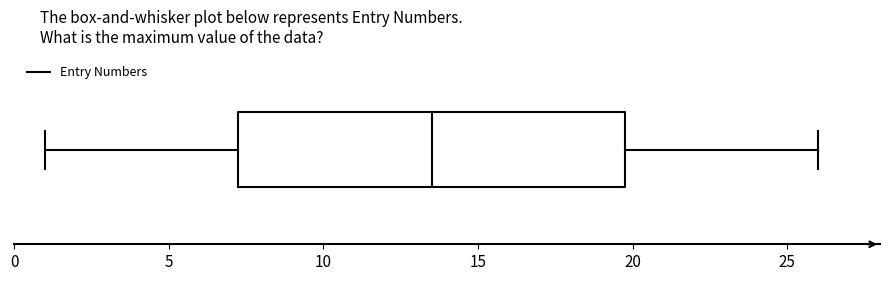

Where is the right edge of the box on the x-axis? The values are not printed on the chart, so give them approximately, as read against the axis.

20.0